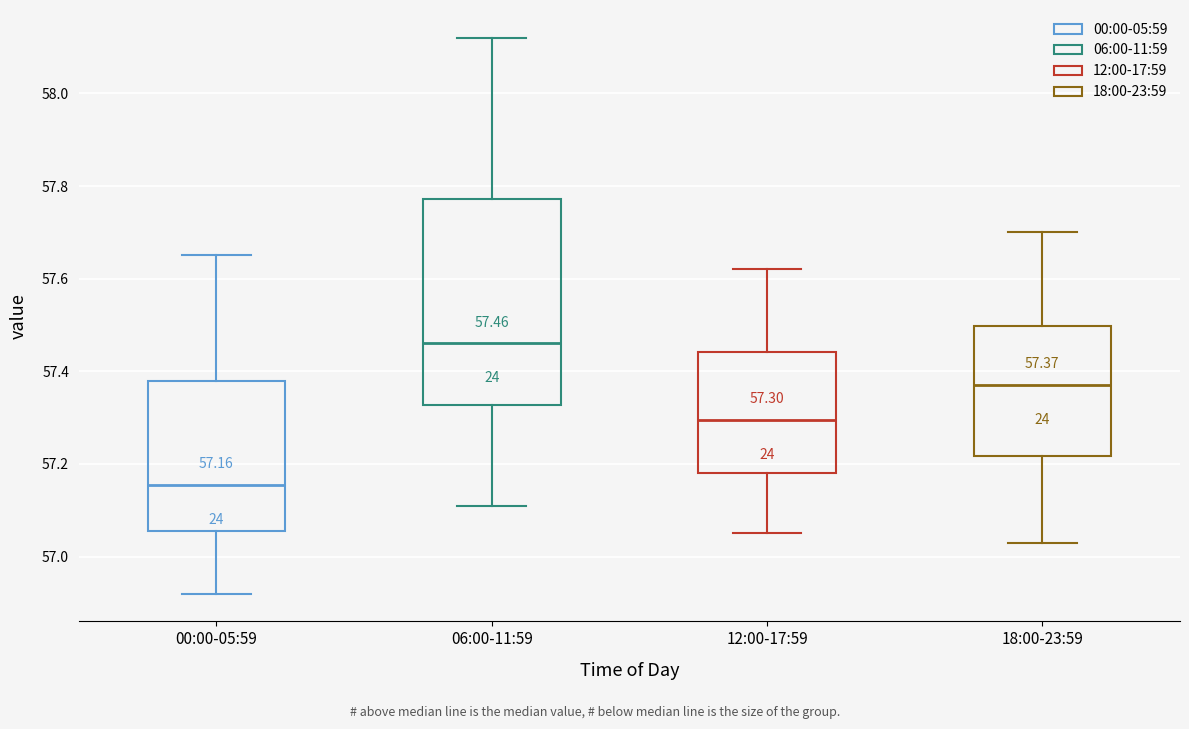

Which box has the highest median line?

06:00-11:59